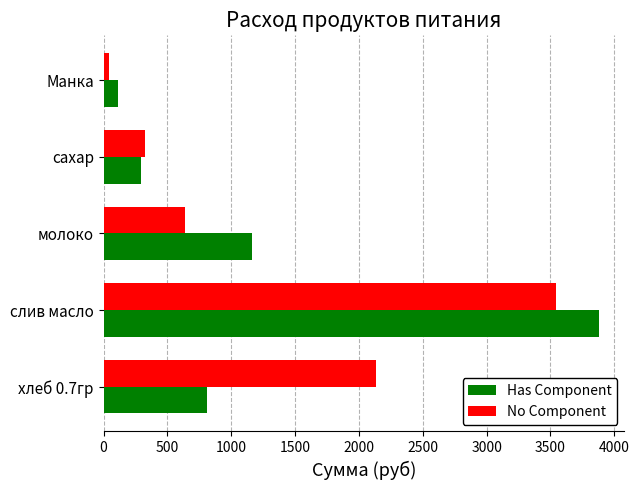

List the series in order of their peak value, lowest first.

No Component, Has Component